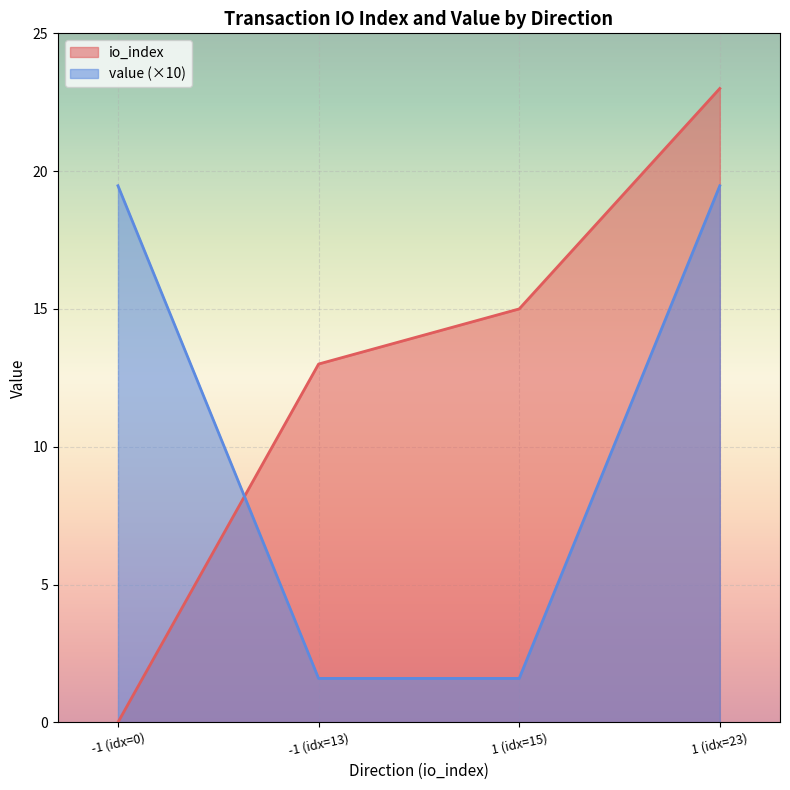

List the series in order of their overall mean, highest first.

io_index, value (×10)